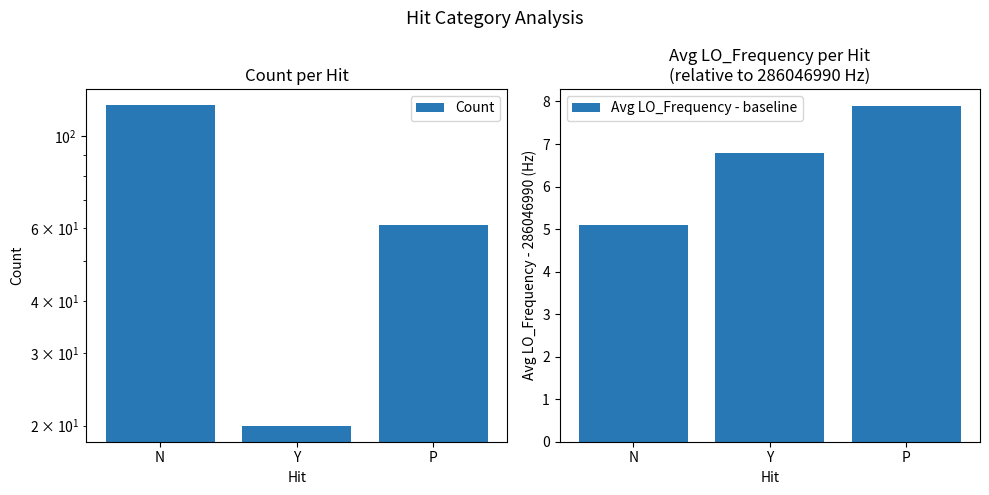

Which series changed the most between Y and P?

Count